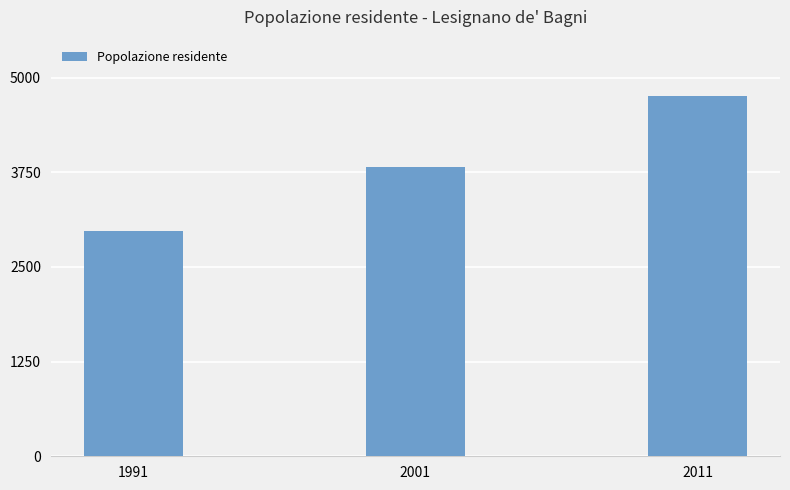

What is the smallest value displayed?

2979